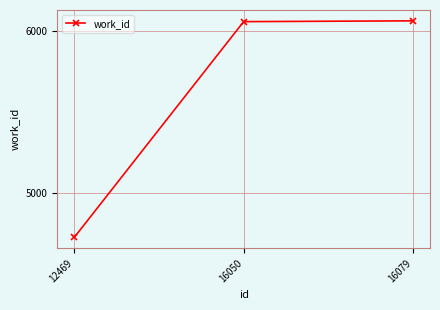

What is the value of the 1st point from the left?

4727